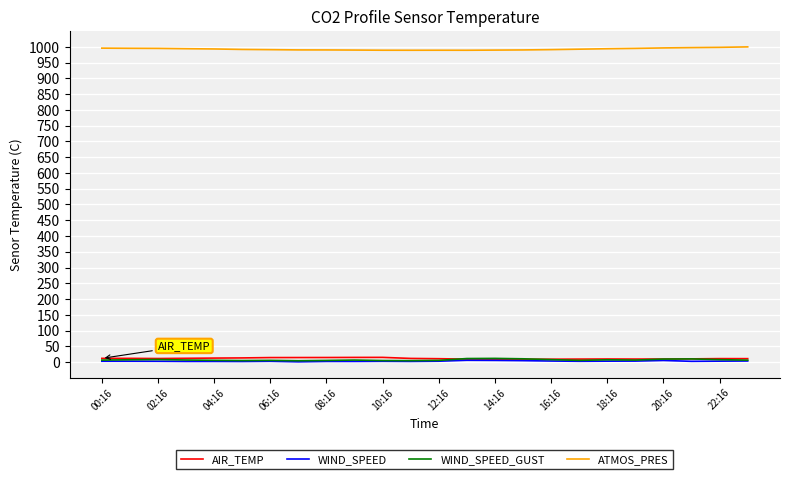

True or false: ATMOS_PRES and WIND_SPEED intersect in this chart.

False